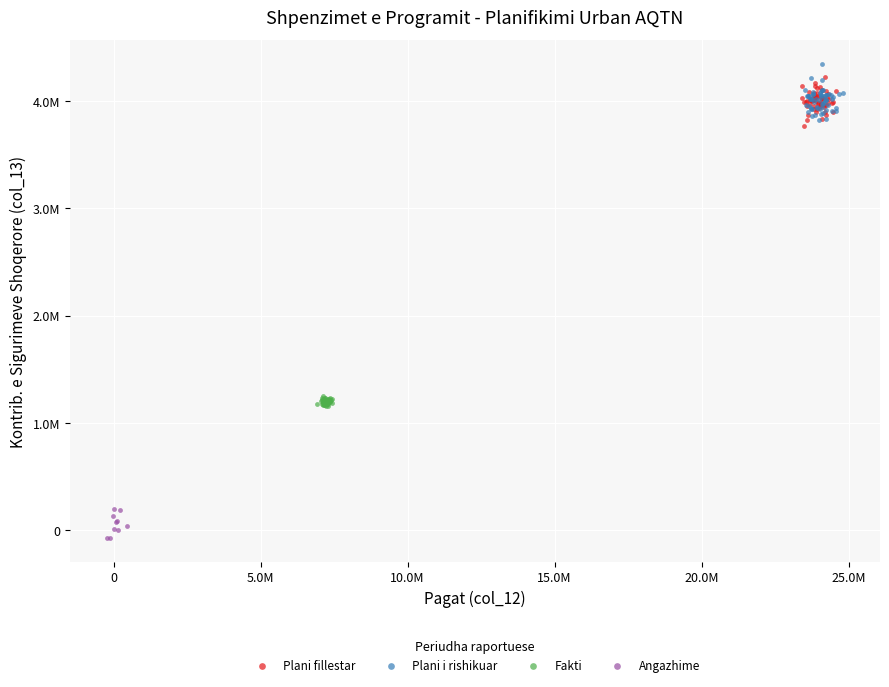

Which series reaches the minimum Y coordinate?

Angazhime